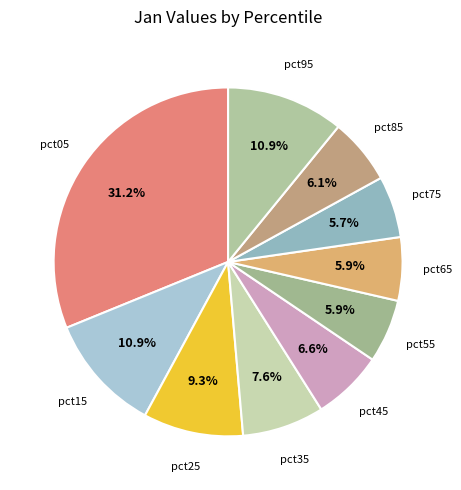

Is there any slice that represents more than half of the pie?

No